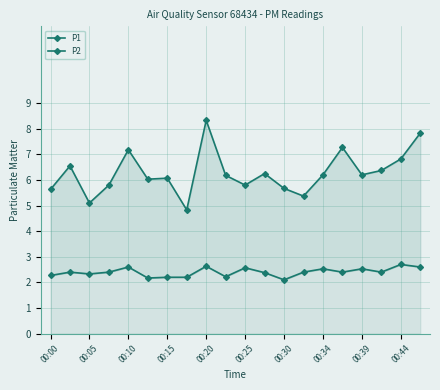

True or false: P2 and P1 cross at least once.

False